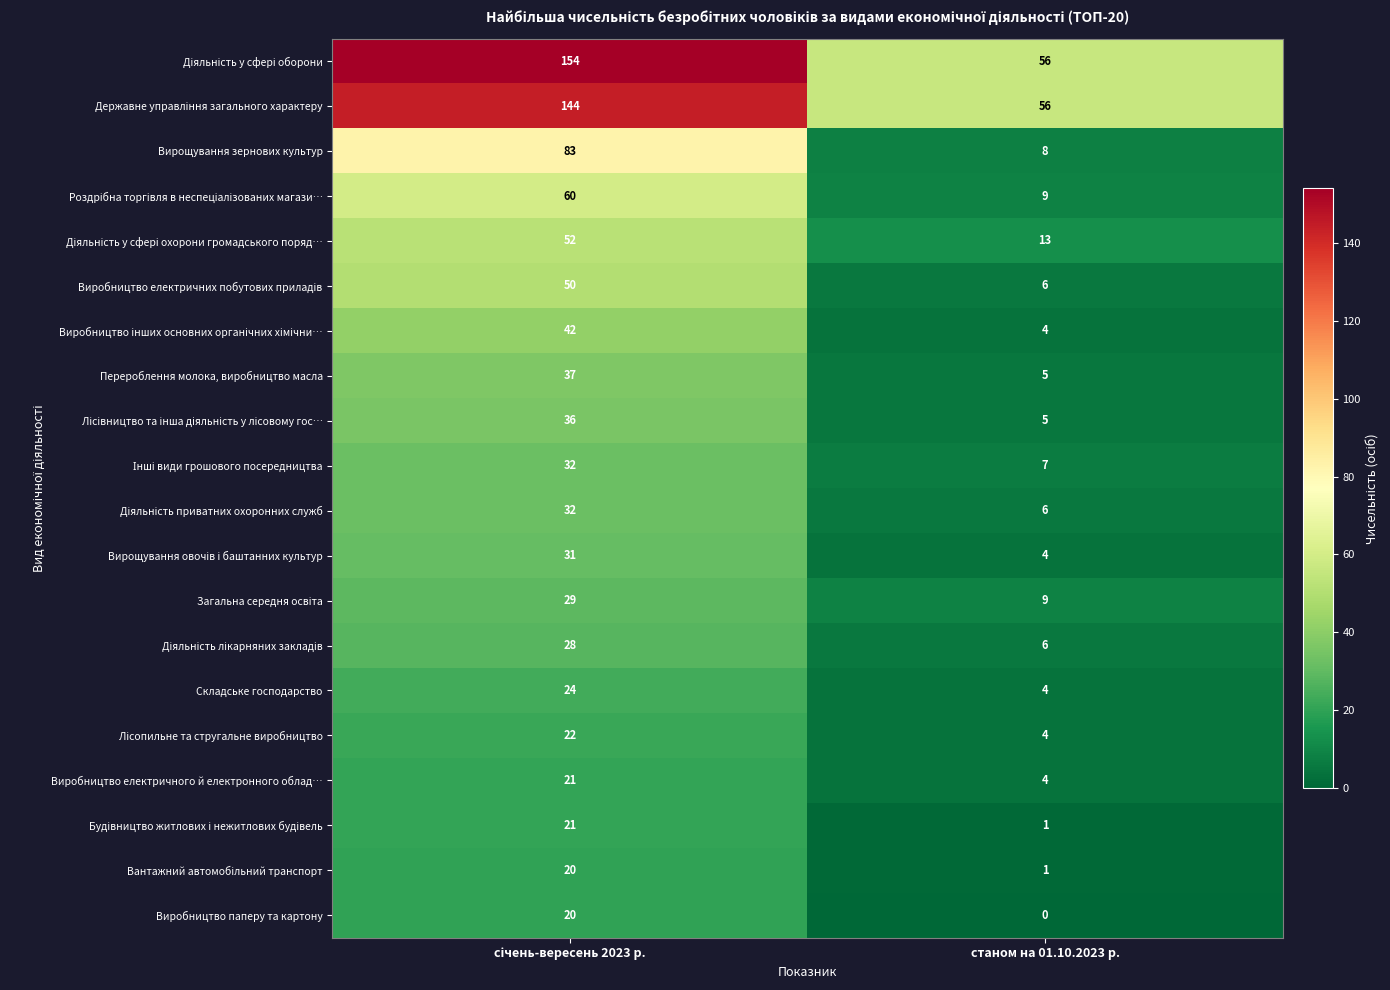

What is the total value across all series at станом на 01.10.2023 р.?

208